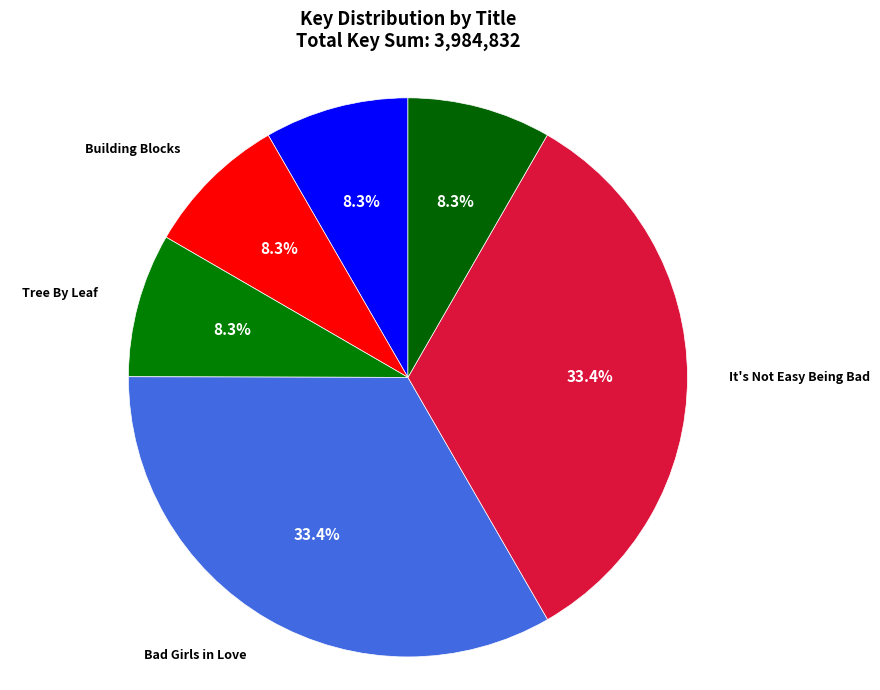

How many segments does this pie chart have?

6